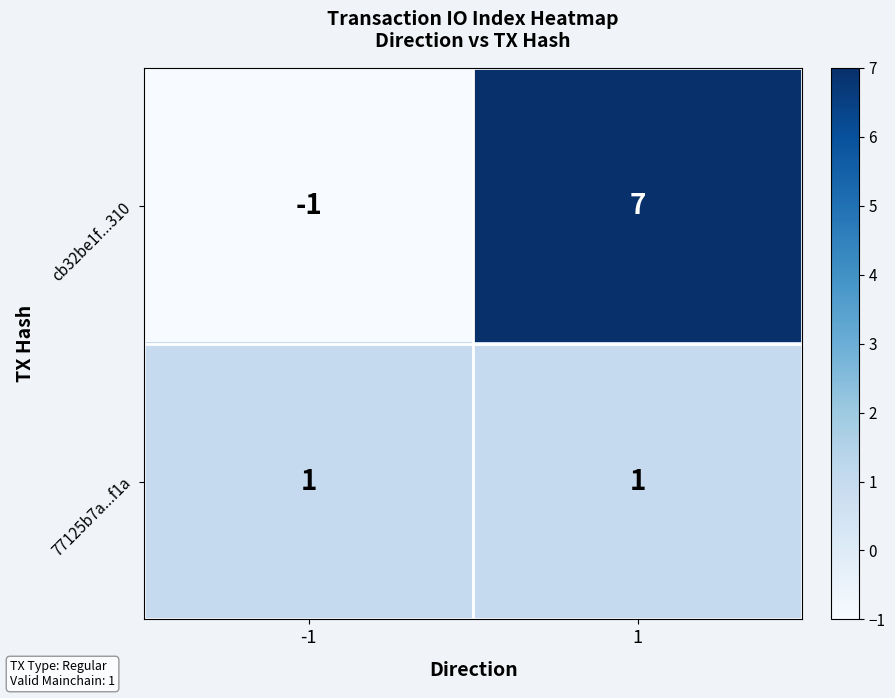

What is the difference between the maximum and minimum values in the cb32be1f...310 series?

8